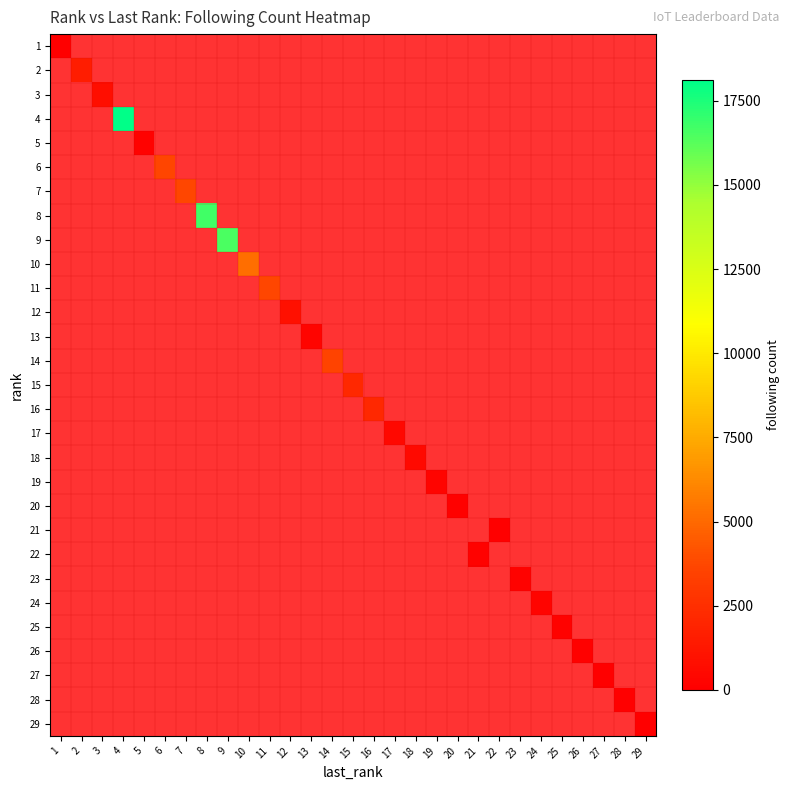

How many series are shown in this chart?

29